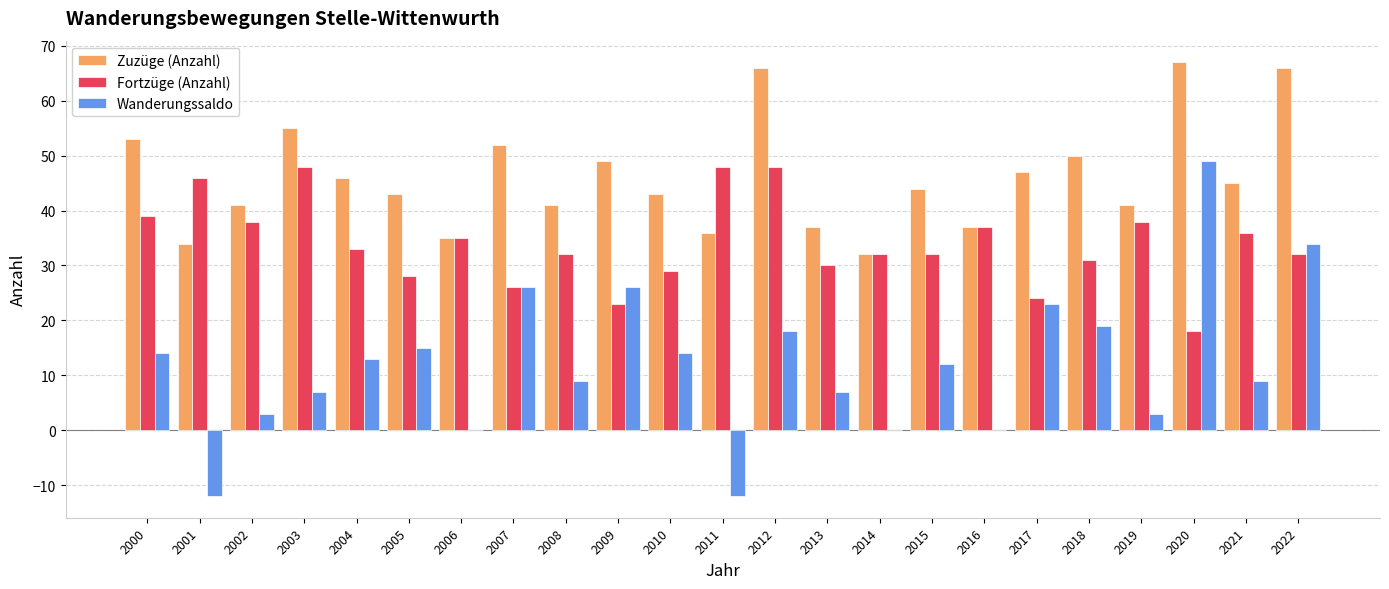

What is the sum of the Zuzüge (Anzahl) values at 2022 and 2021?

111